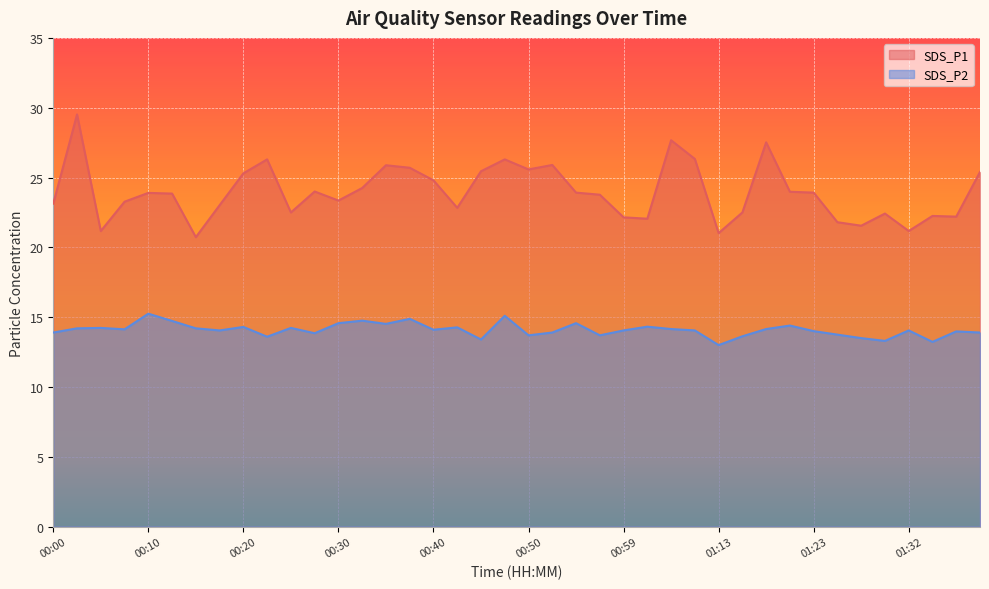

Reading right to left, transcribe all the data shown in this chart.

SDS_P1: 25.4	22.2	22.2	21.2	22.4	21.6	21.8	23.9	24.0	27.5	22.5	21.0	26.3	27.7	22.1	22.1	23.8	23.9	25.9	25.6	26.3	25.4	22.8	24.8	25.7	25.9	24.2	23.4	24.0	22.5	26.3	25.3	23.0	20.7	23.9	23.9	23.3	21.2	29.5	23.1
SDS_P2: 13.9	14.0	13.2	14.1	13.3	13.5	13.8	14.0	14.4	14.2	13.6	13.0	14.1	14.2	14.3	14.1	13.7	14.6	13.9	13.7	15.1	13.4	14.3	14.1	14.9	14.5	14.8	14.6	13.8	14.2	13.6	14.3	14.1	14.2	14.7	15.2	14.1	14.2	14.2	13.9